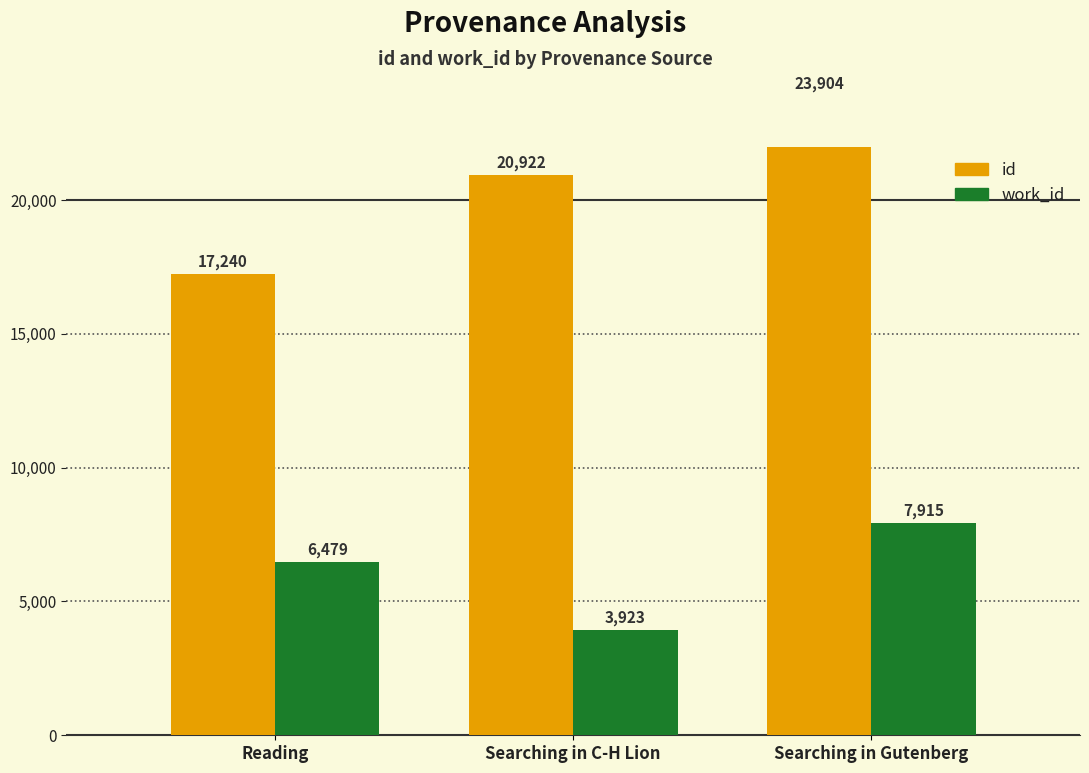

What is the sum of all work_id values?

18317